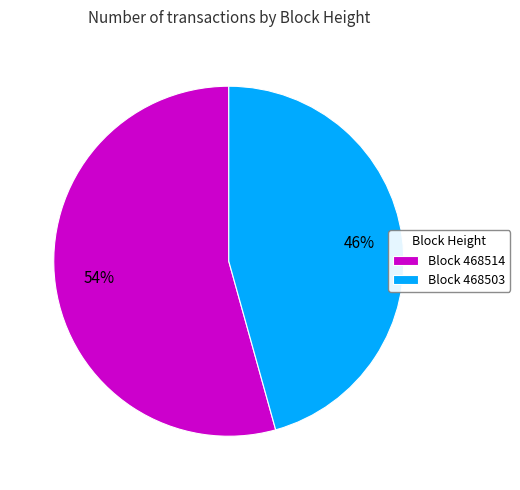

What is the smallest slice in the pie chart?

Block 468503